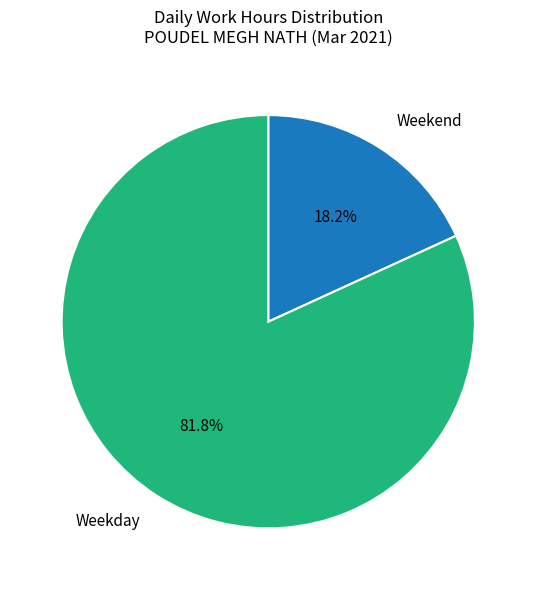

Which category has the biggest portion of the pie?

Weekday